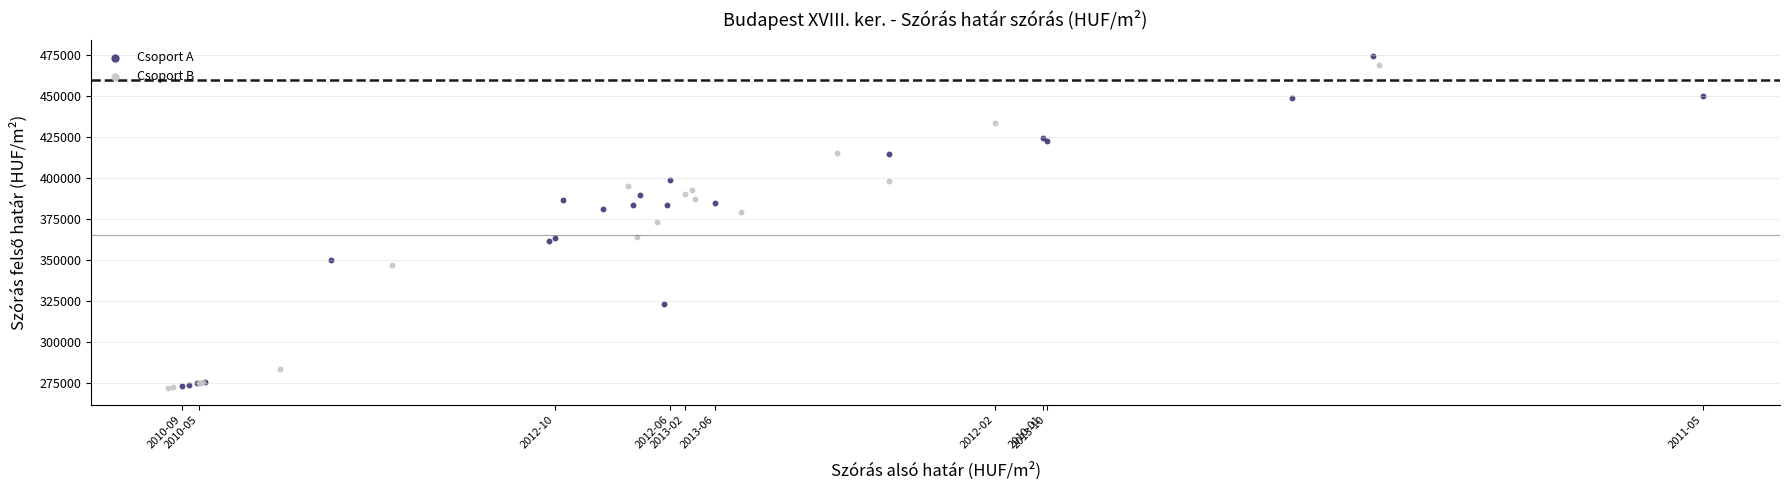

Which series has the largest Y range (max minus min)?

Csoport A